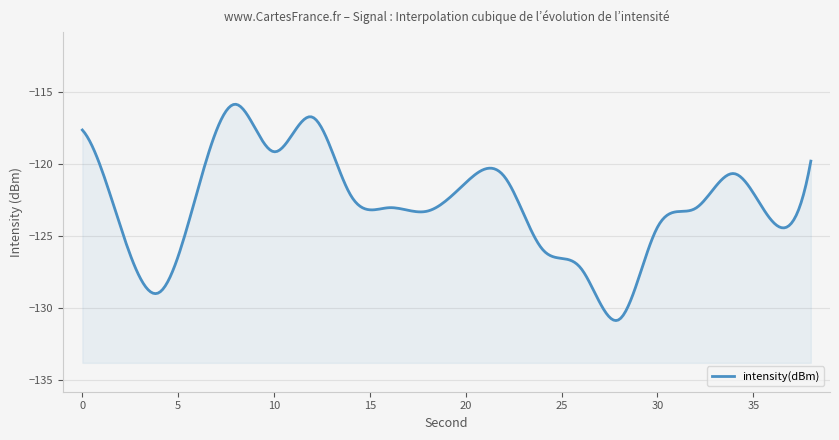

List the labels in order of value, largest first.

8, 12, 0, 10, 38, 34, 22, 20, 6, 14, 16, 32, 18, 36, 30, 2, 24, 26, 4, 28